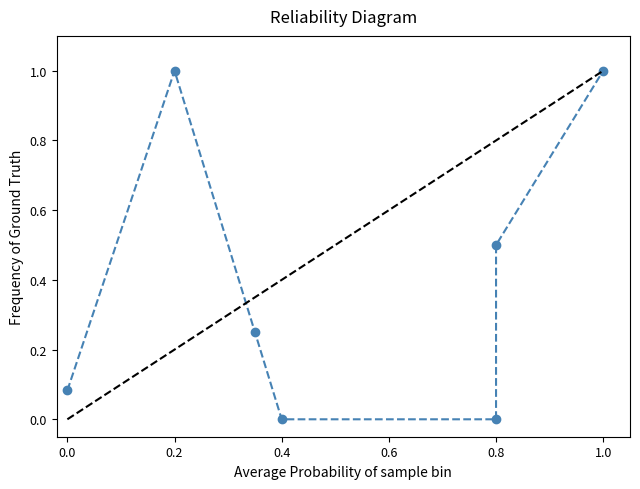

True or false: Frequency of Ground Truth has a value of 1.0 at 1.0.

True